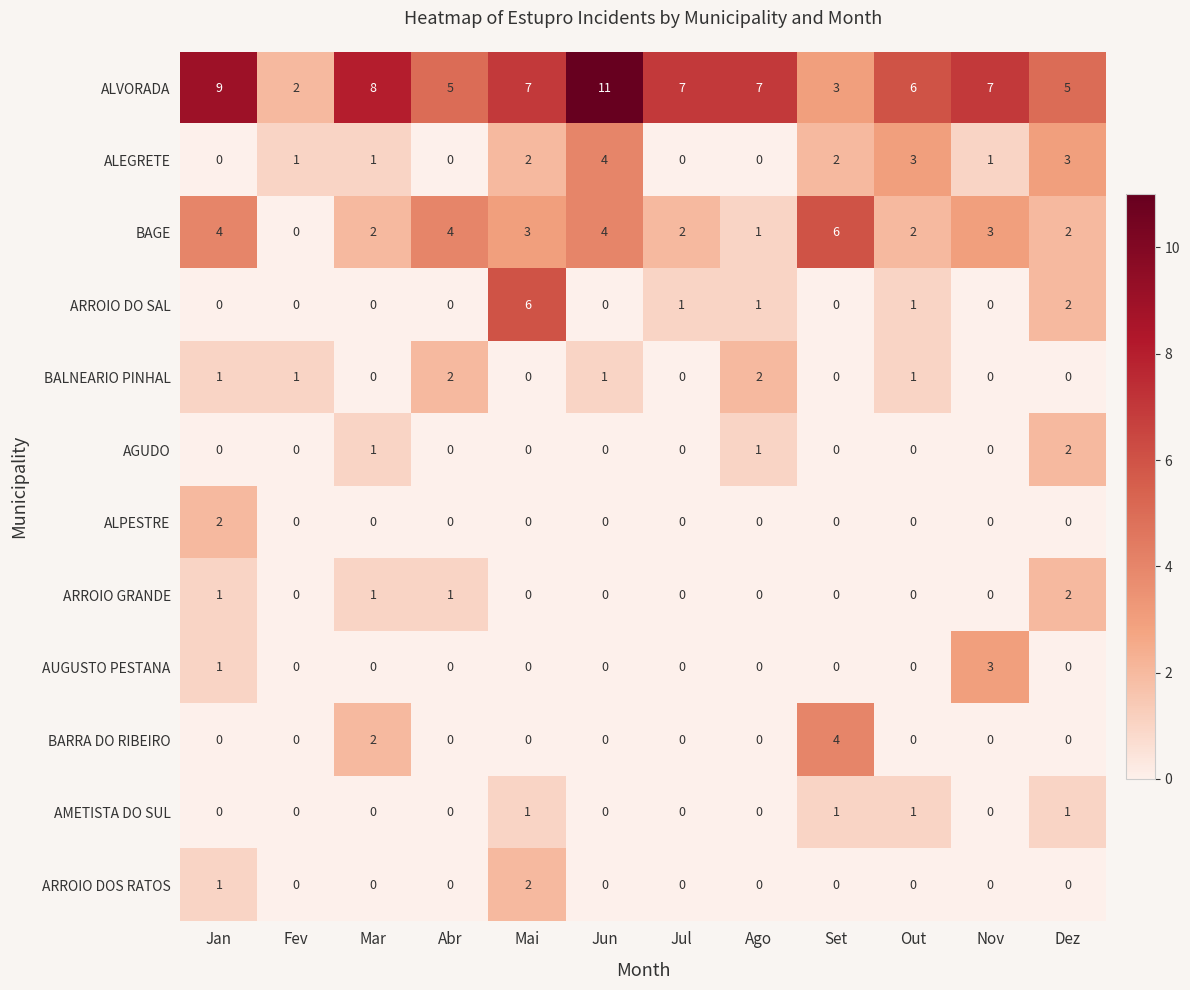

True or false: BALNEARIO PINHAL has a value of 0 at Mai.

True